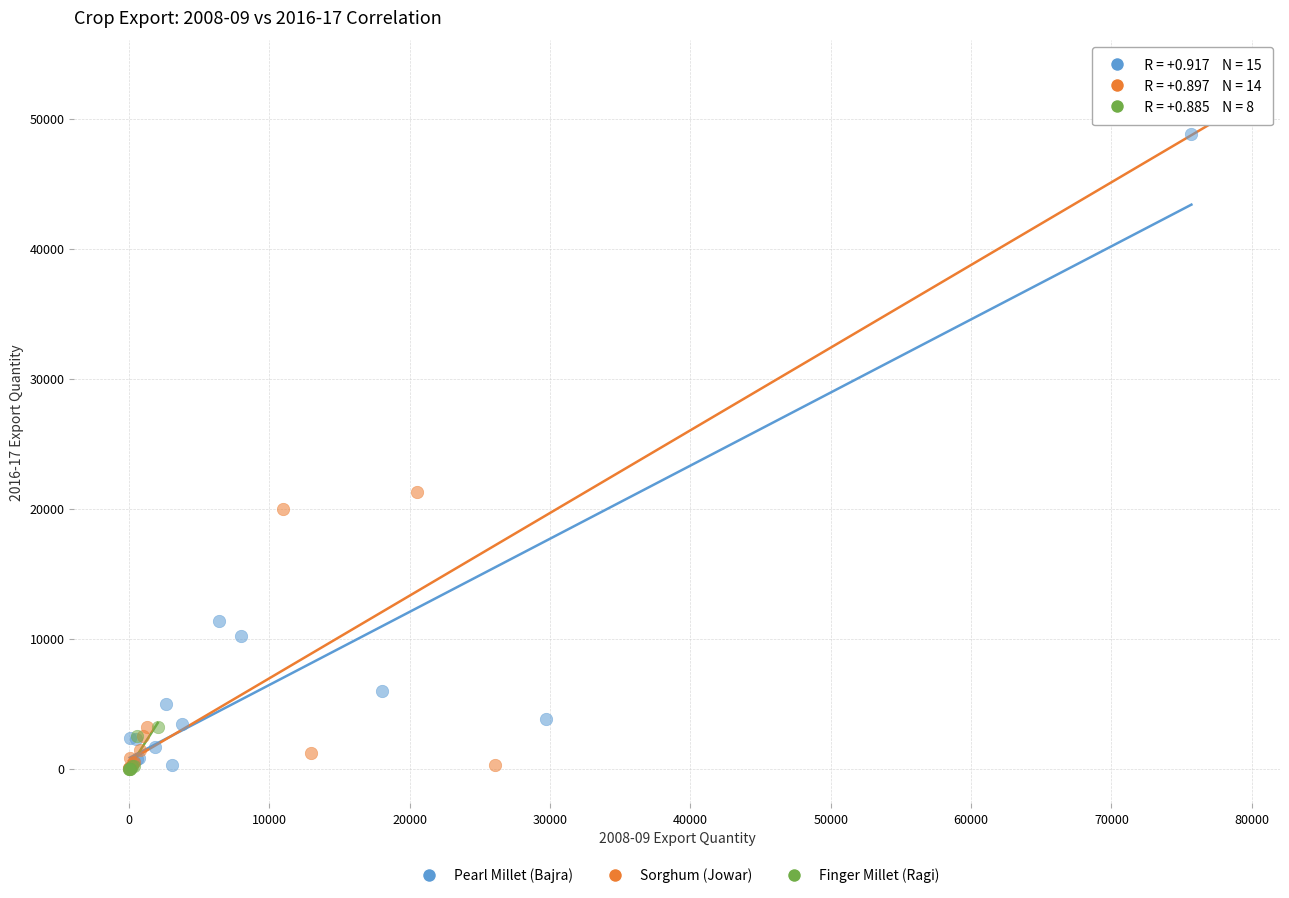

Which series has the widest spread of Y values?

Sorghum (Jowar)